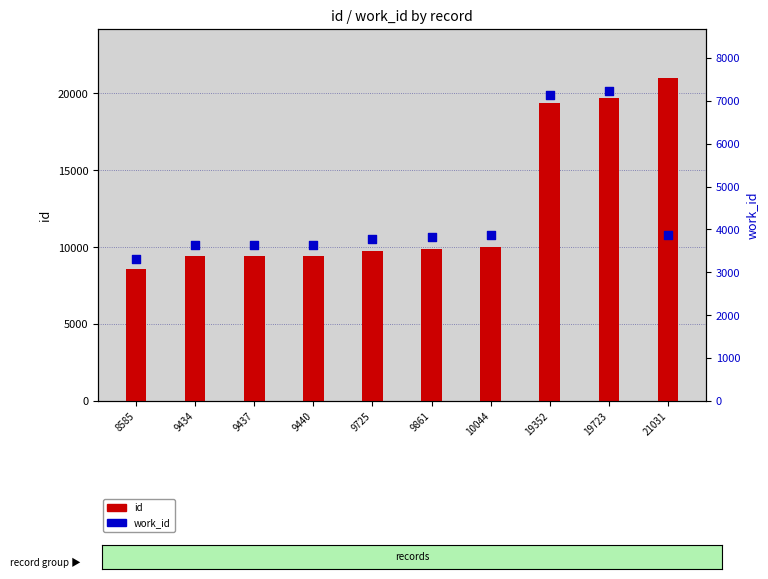

What are all the series names shown in the legend?

id, work_id